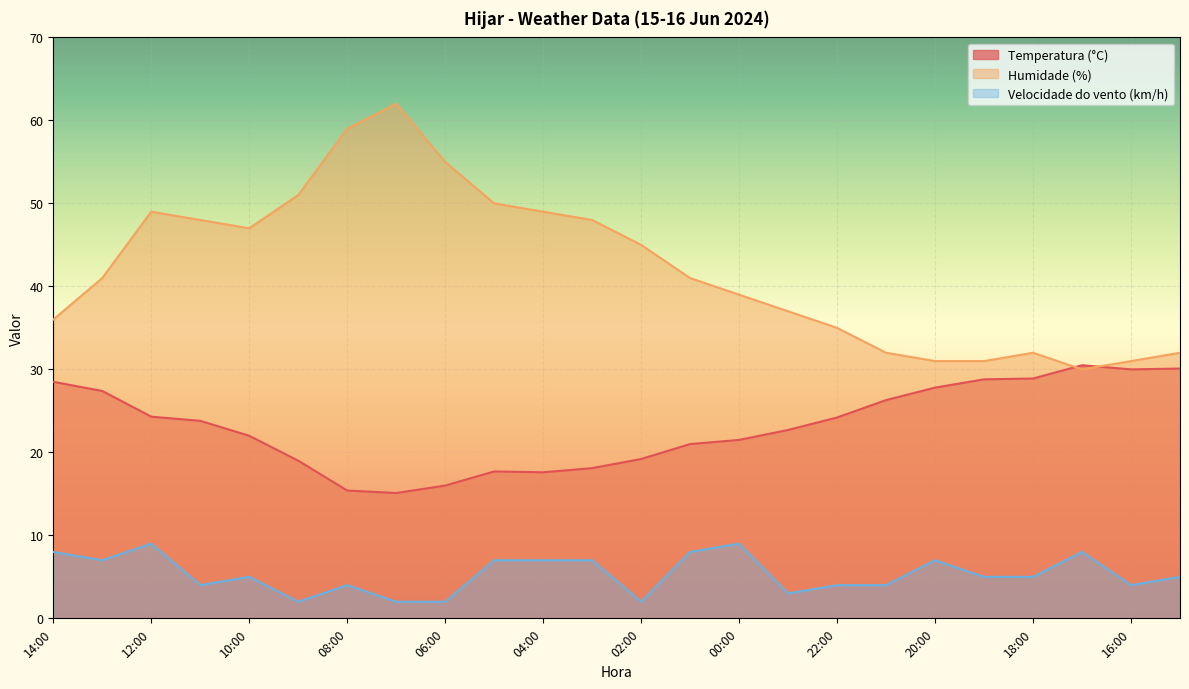

Reading left to right, extract all data points from this chart.

Temperatura (°C): 14:00=28.5	13:00=27.4	12:00=24.3	11:00=23.8	10:00=22.0	09:00=19.0	08:00=15.4	07:00=15.1	06:00=16.0	05:00=17.7	04:00=17.6	03:00=18.1	02:00=19.2	01:00=21.0	00:00=21.5	23:00=22.7	22:00=24.2	21:00=26.3	20:00=27.8	19:00=28.8	18:00=28.9	17:00=30.5	16:00=30.0	15:00=30.1
Humidade (%): 14:00=36.0	13:00=41.0	12:00=49.0	11:00=48.0	10:00=47.0	09:00=51.0	08:00=59.0	07:00=62.0	06:00=55.0	05:00=50.0	04:00=49.0	03:00=48.0	02:00=45.0	01:00=41.0	00:00=39.0	23:00=37.0	22:00=35.0	21:00=32.0	20:00=31.0	19:00=31.0	18:00=32.0	17:00=30.0	16:00=31.0	15:00=32.0
Velocidade do vento (km/h): 14:00=8.0	13:00=7.0	12:00=9.0	11:00=4.0	10:00=5.0	09:00=2.0	08:00=4.0	07:00=2.0	06:00=2.0	05:00=7.0	04:00=7.0	03:00=7.0	02:00=2.0	01:00=8.0	00:00=9.0	23:00=3.0	22:00=4.0	21:00=4.0	20:00=7.0	19:00=5.0	18:00=5.0	17:00=8.0	16:00=4.0	15:00=5.0